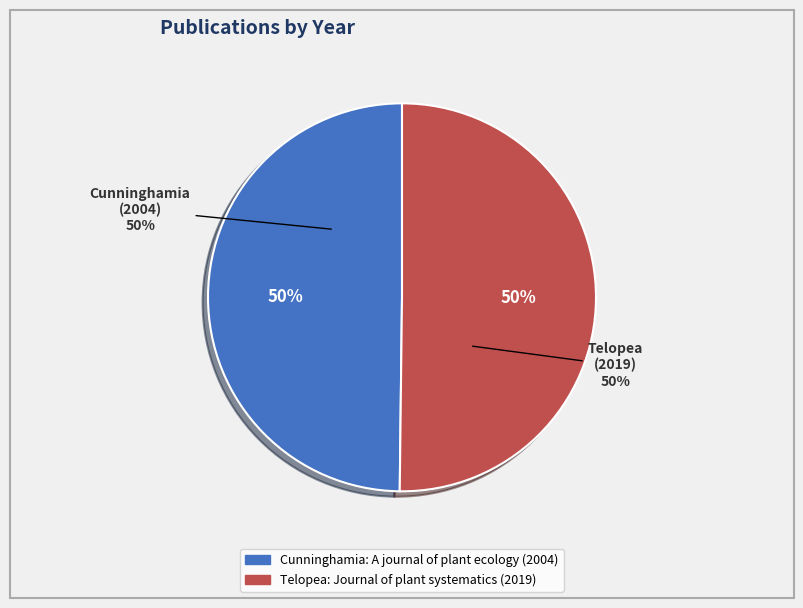

Is it true that Telopea: Journal of plant systematics (2019) is 37% of the pie?

False